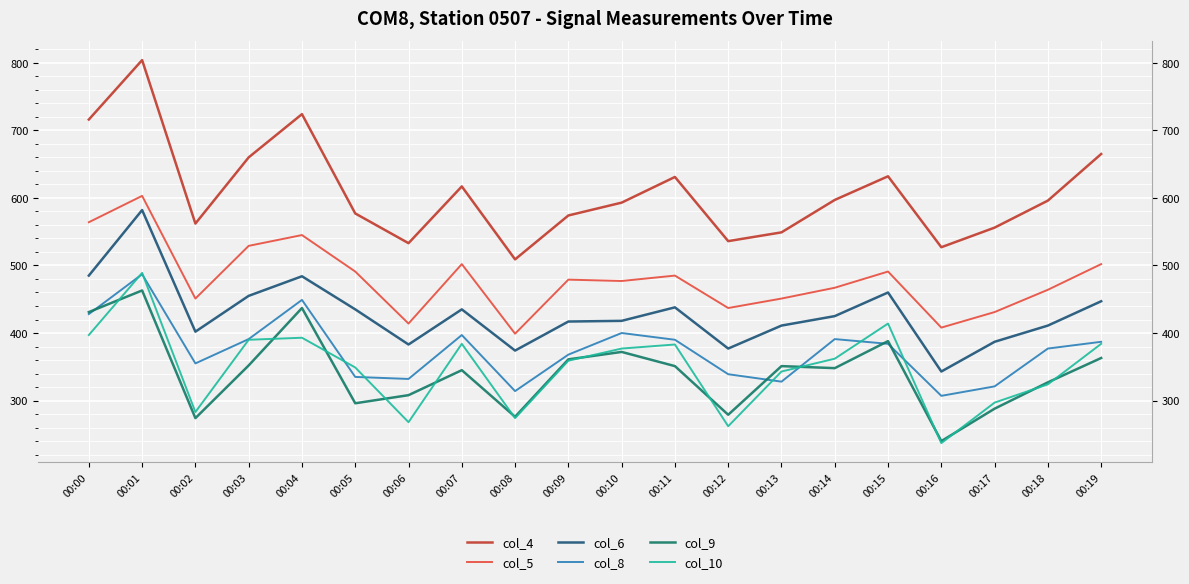

At how many categories does at least one series exceed 242?

20